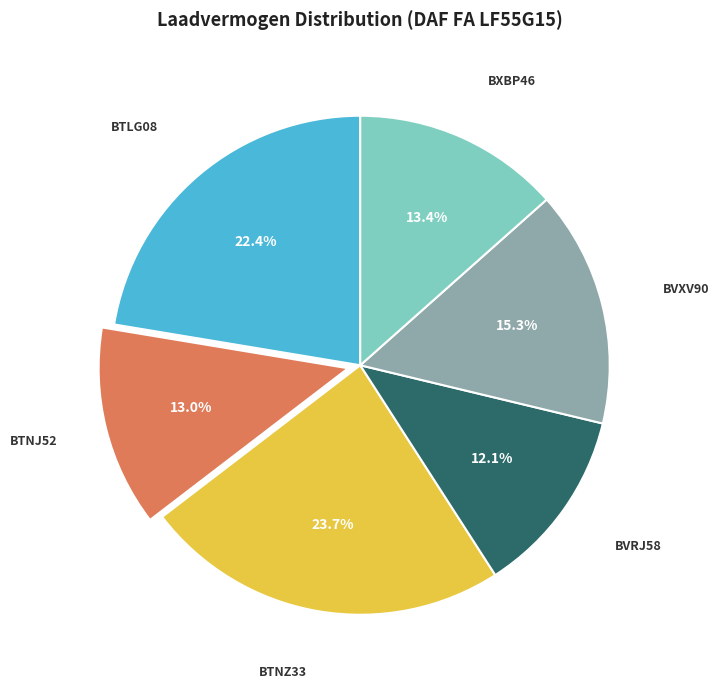

Is there a majority slice in this chart?

No